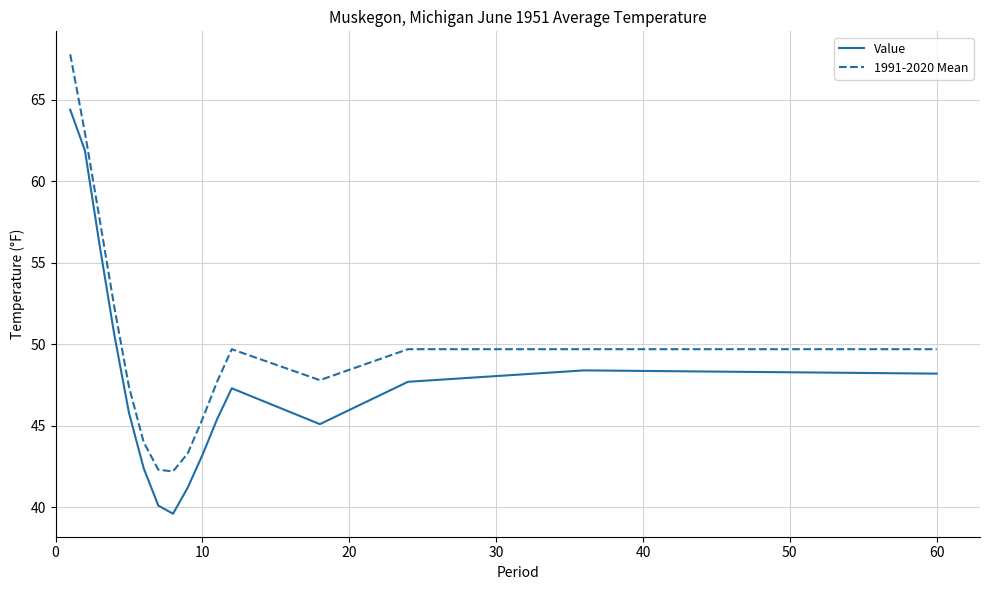

Is this an area chart (filled region under the line)?

No